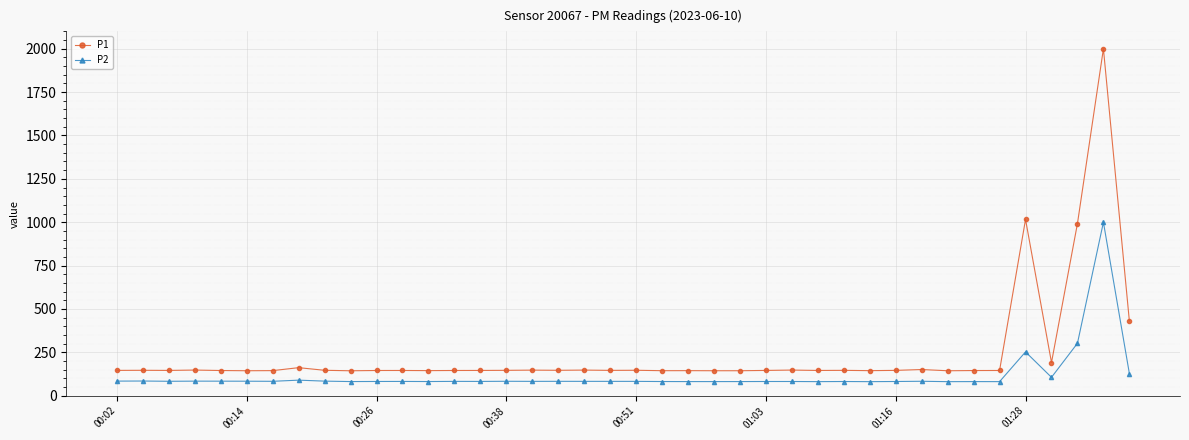

What is the value of the P1 point at the 31st from the left?

146.0